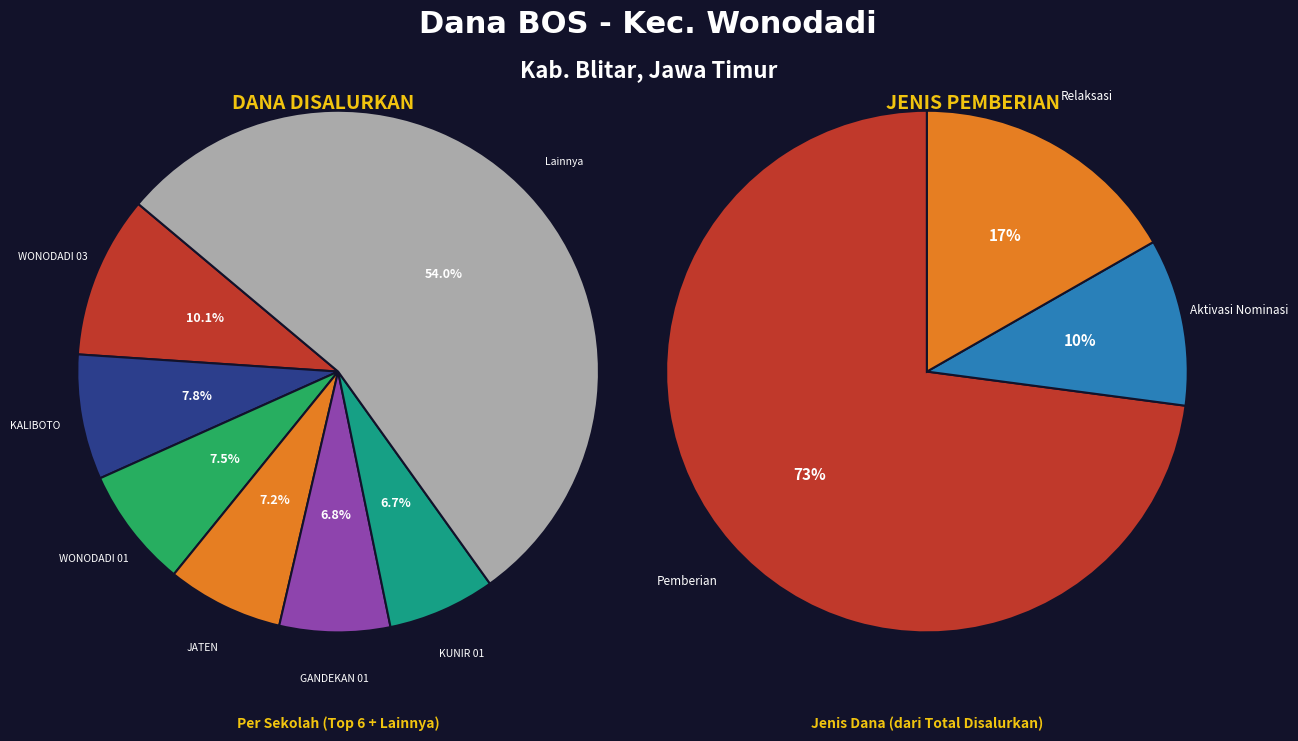

Does KUNIR 02 account for over 50% of the chart?

No